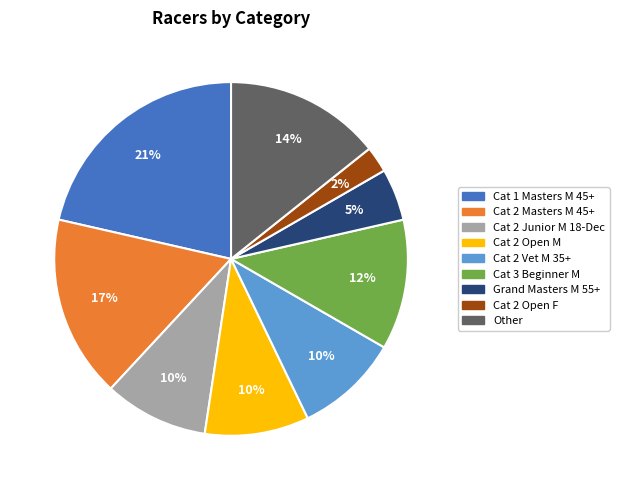

What percentage is the Cat 2 Vet M 35+ slice, to the nearest percent?

10%